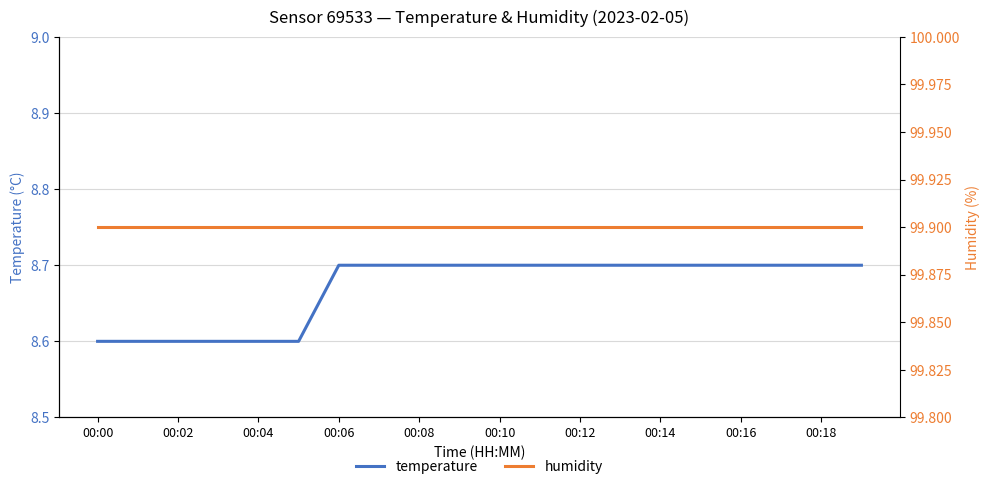

Rank the series by their maximum value, from lowest to highest.

temperature, humidity